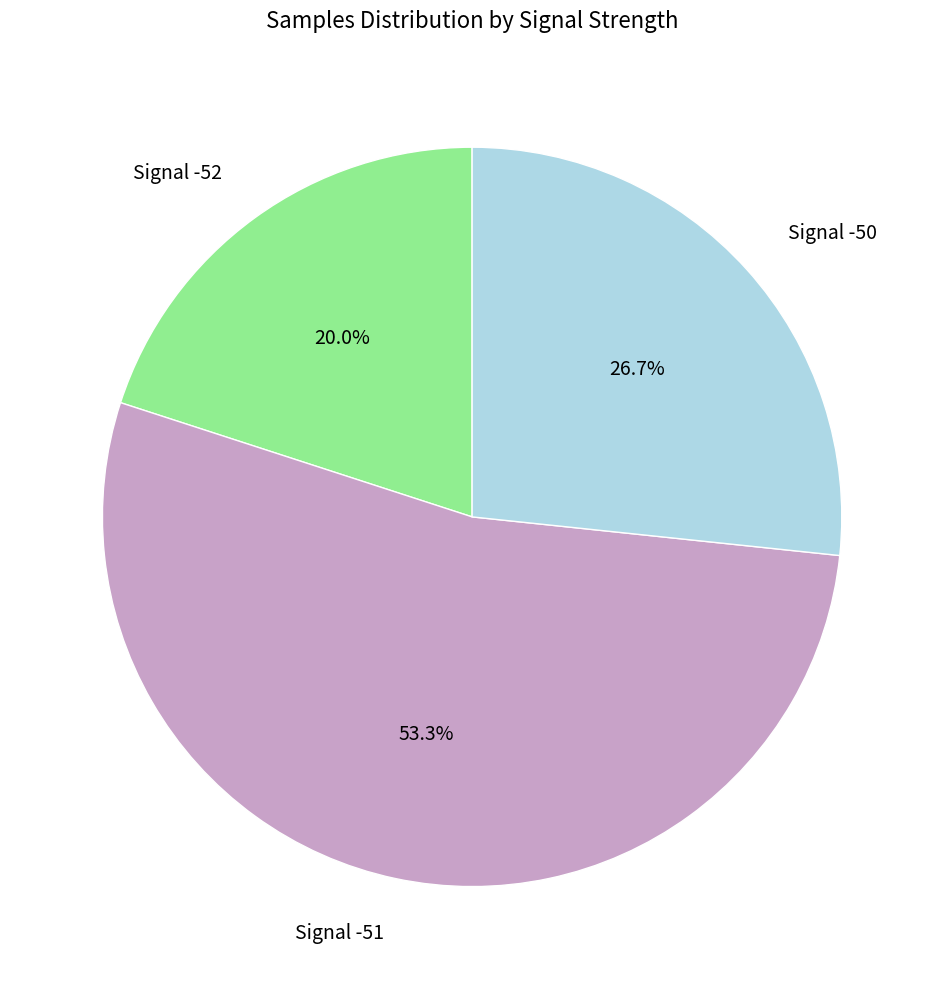

Does any single category account for the majority?

Yes